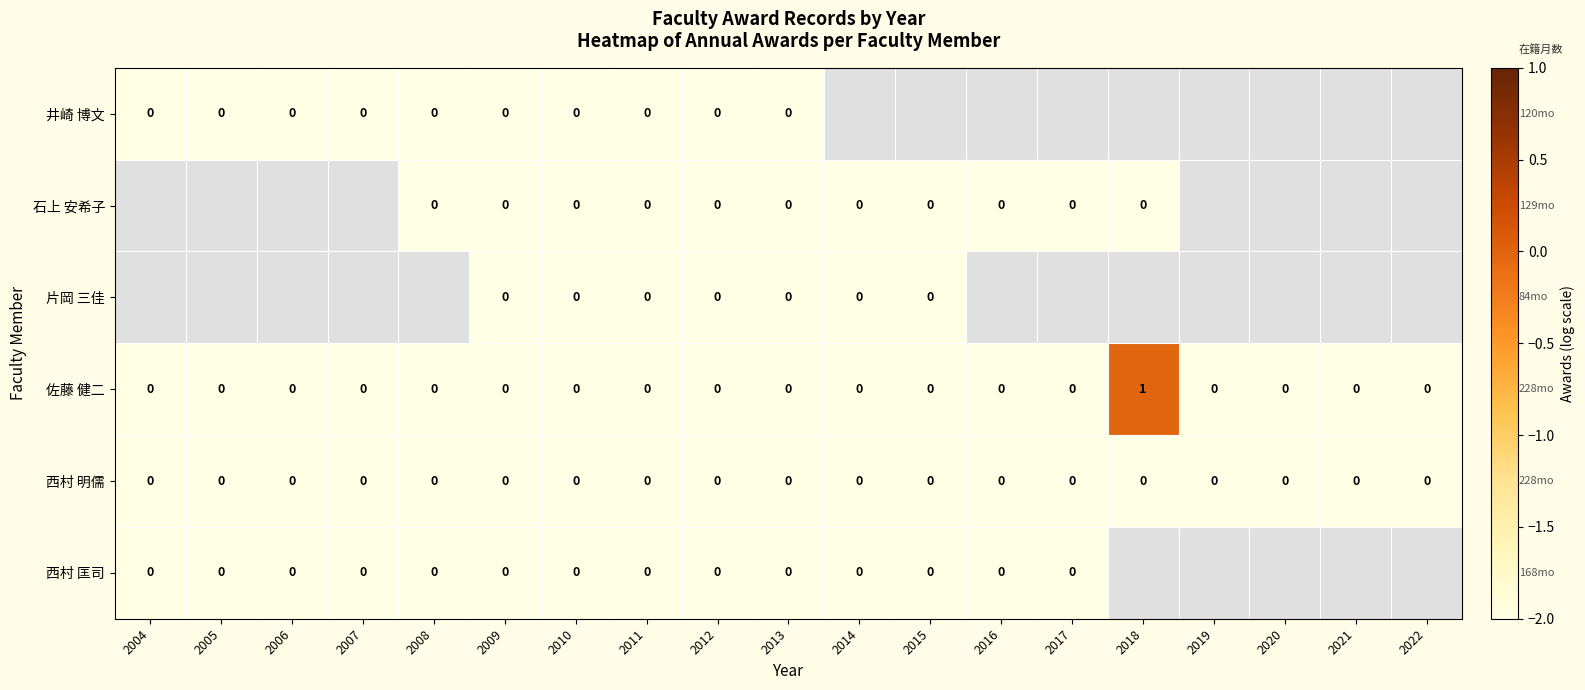

How many values in 佐藤 健二 are above zero?

1